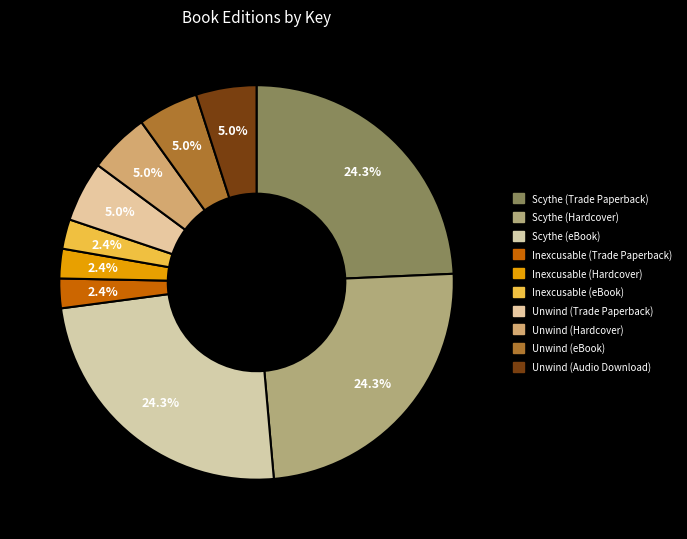

To the nearest percent, what is the combined percentage of Scythe (Trade Paperback) and Unwind (eBook)?

29%